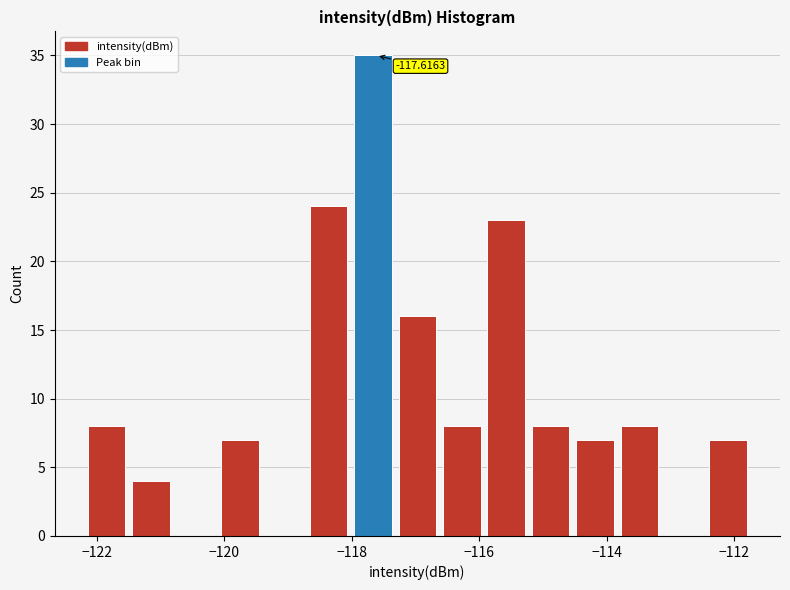

Around what value on the x-axis is the tallest bar? Give the approximate position of its centre, as read against the axis.

-117.6